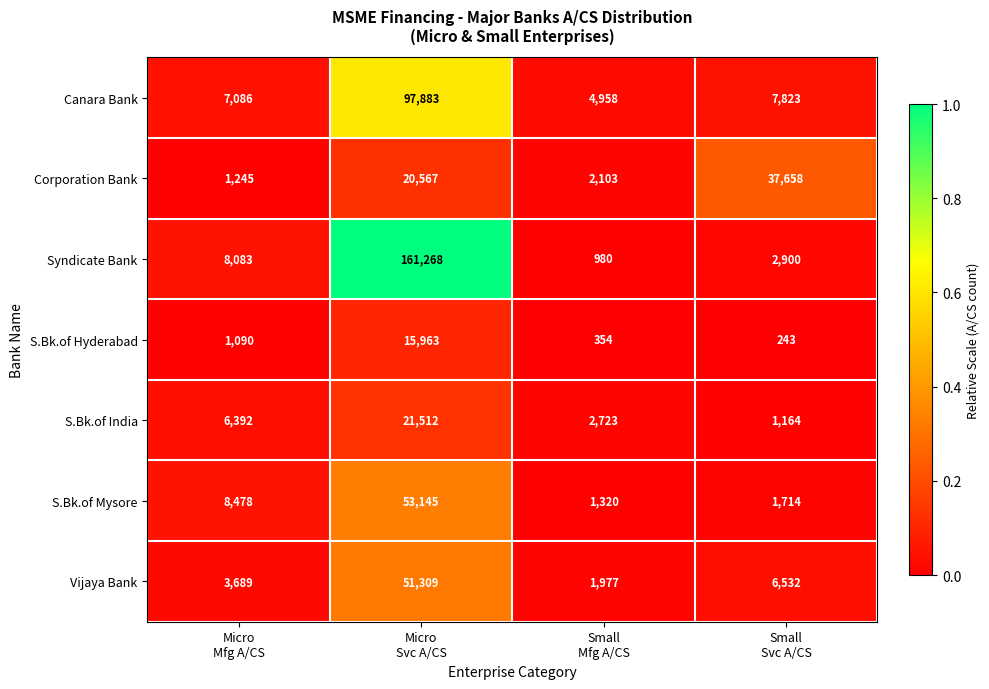

List the series in order of their peak value, highest first.

Syndicate Bank, Canara Bank, S.Bk.of Mysore, Vijaya Bank, Corporation Bank, S.Bk.of India, S.Bk.of Hyderabad